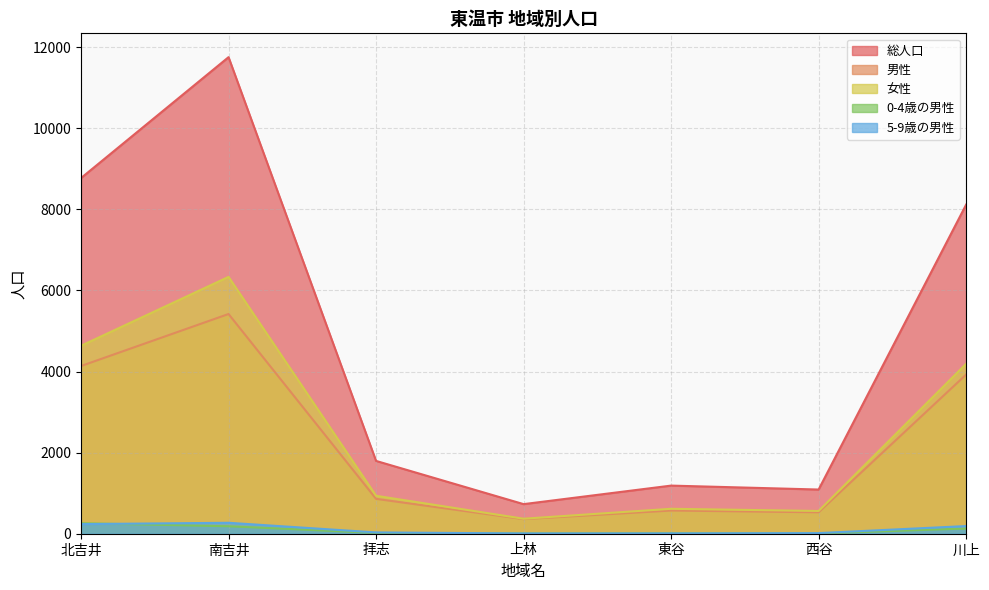

What is the total value across all series at 西谷?

2203